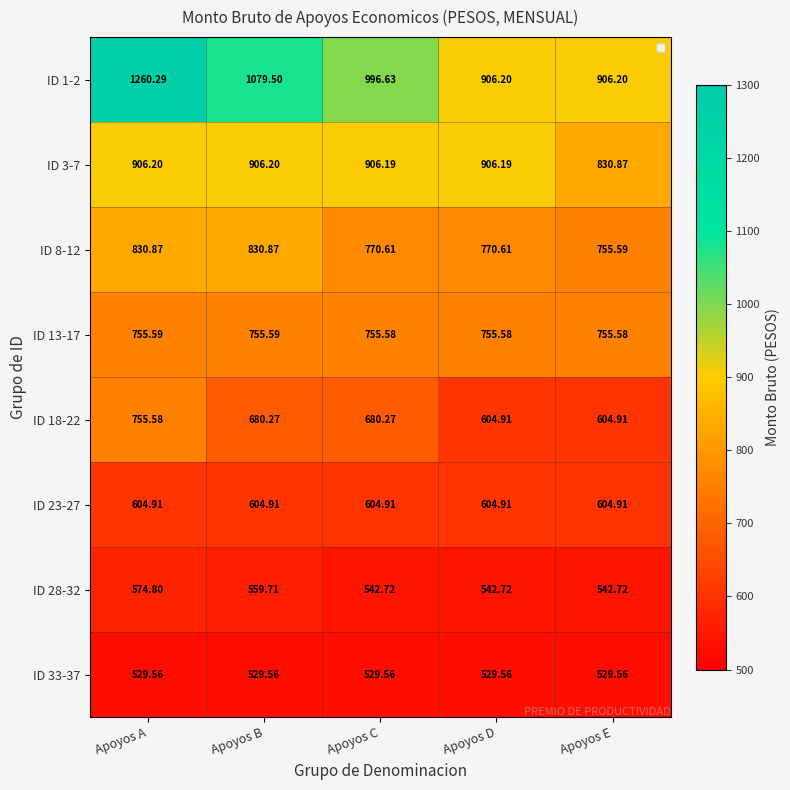

Which label corresponds to the largest value in the chart?

Apoyos A